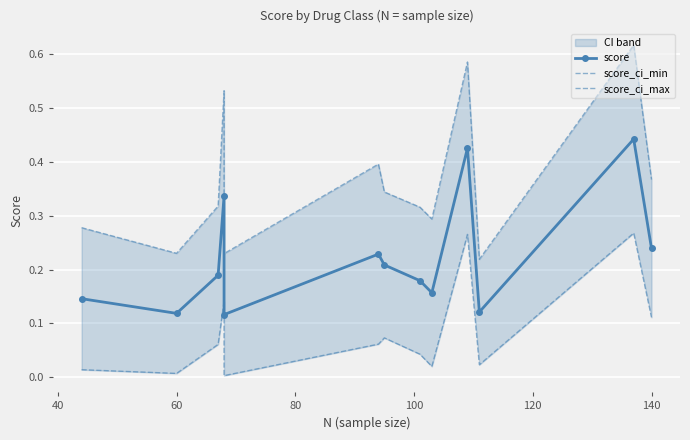

True or false: score_ci_min and score_ci_max cross at least once.

False